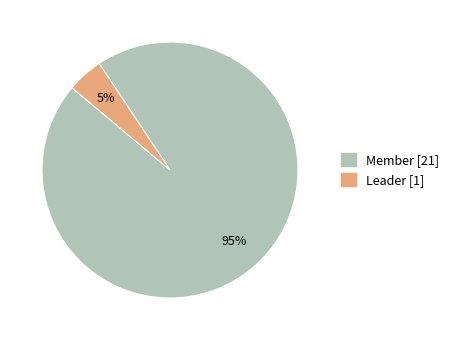

How many segments does this pie chart have?

2